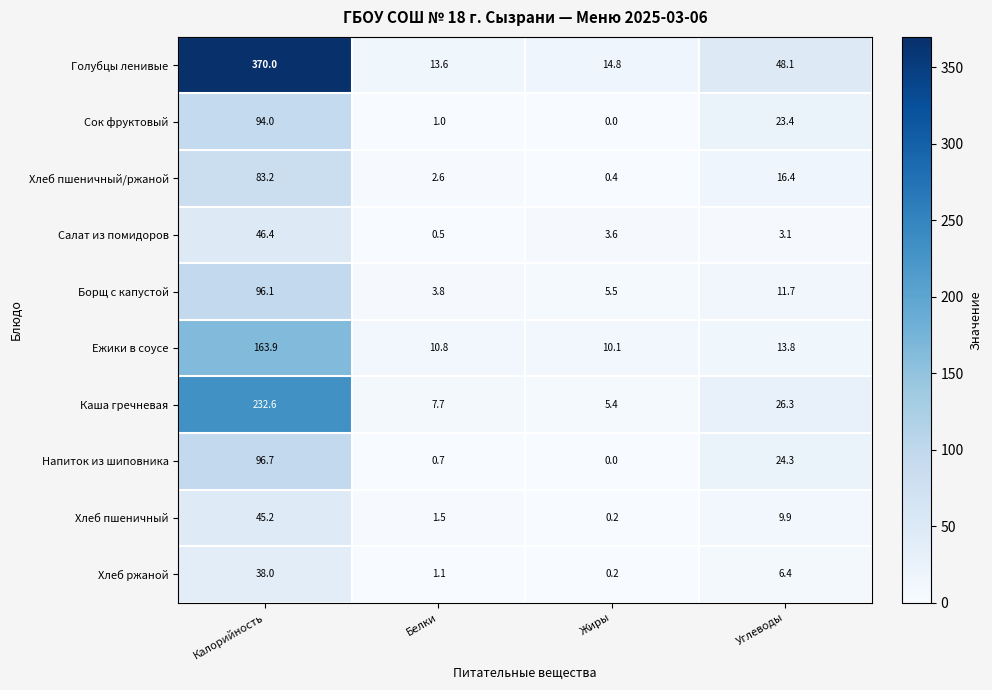

Is the value of Борщ с капустой at Углеводы greater than the value of Хлеб ржаной at Жиры?

Yes